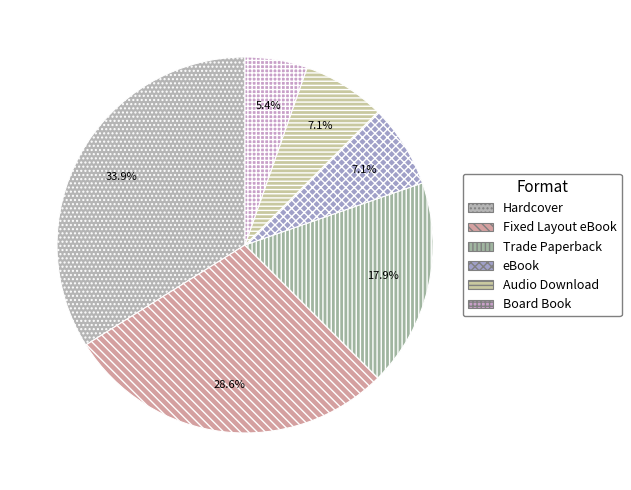

To the nearest percent, what is the combined percentage of eBook and Fixed Layout eBook?

36%